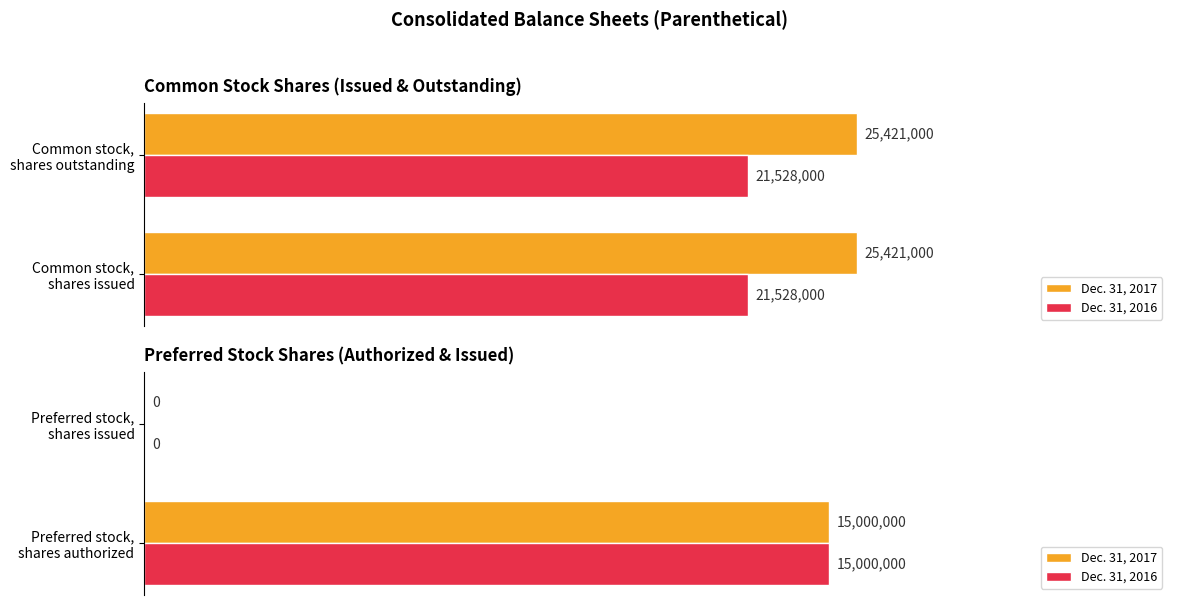

Which series has the widest spread of values?

Dec. 31, 2017